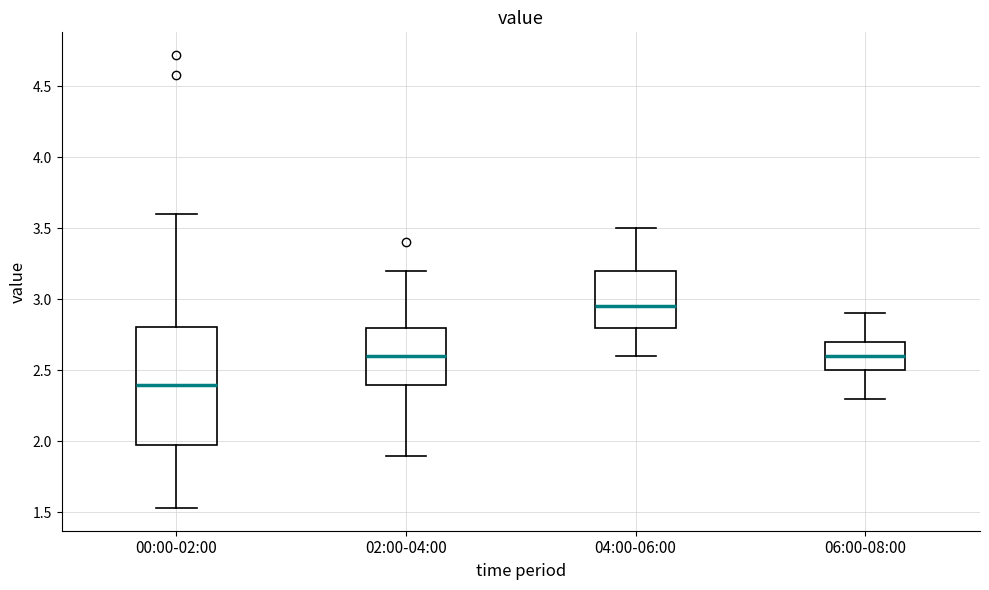

Where is the upper edge of the box for 06:00-08:00 on the y-axis? The values are not printed on the chart, so give them approximately, as read against the axis.

2.70